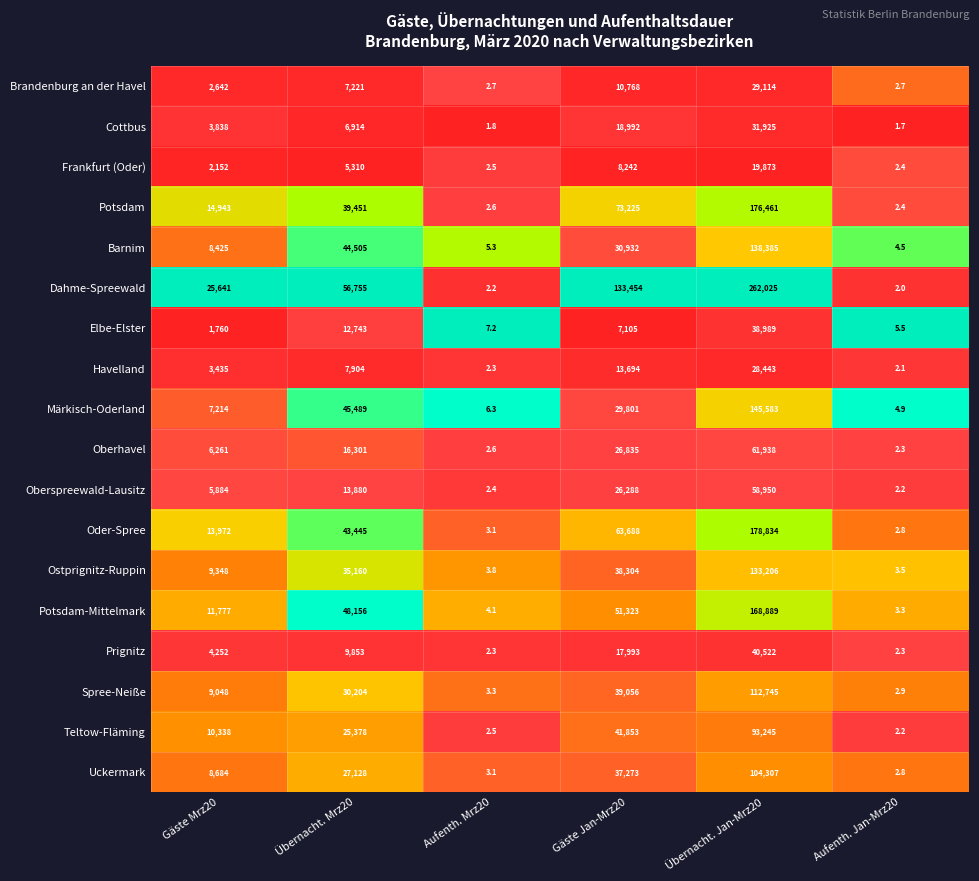

What value does the Brandenburg an der Havel series have at Übernacht. Mrz20?

7221.0